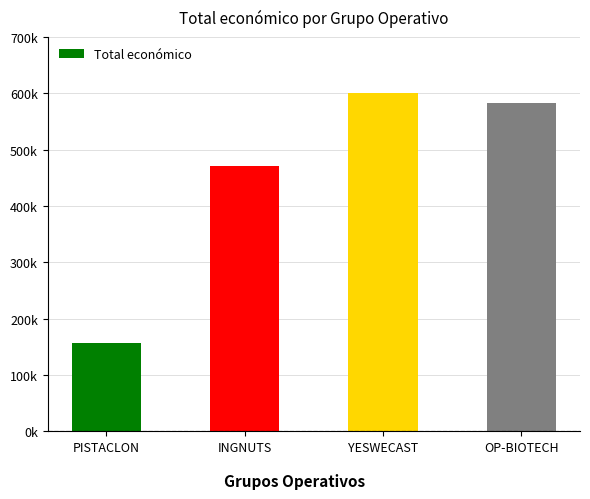

What is the label of the 1st bar from the left?

PISTACLON